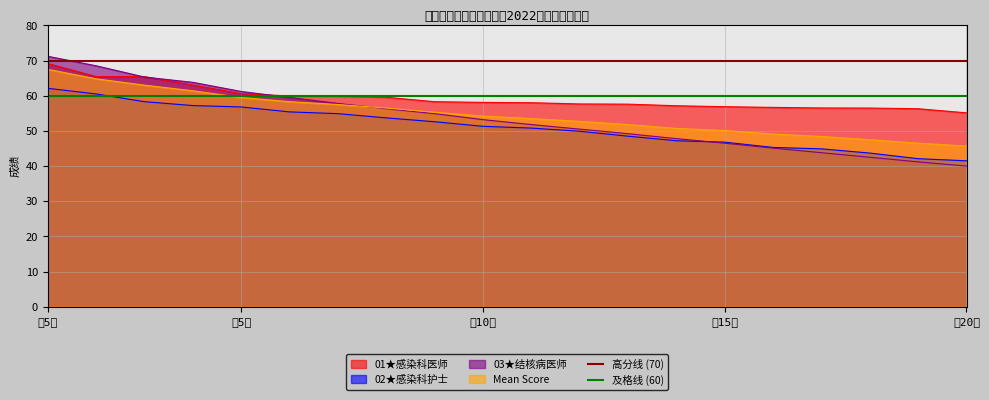

Does the chart have visible grid lines?

Yes